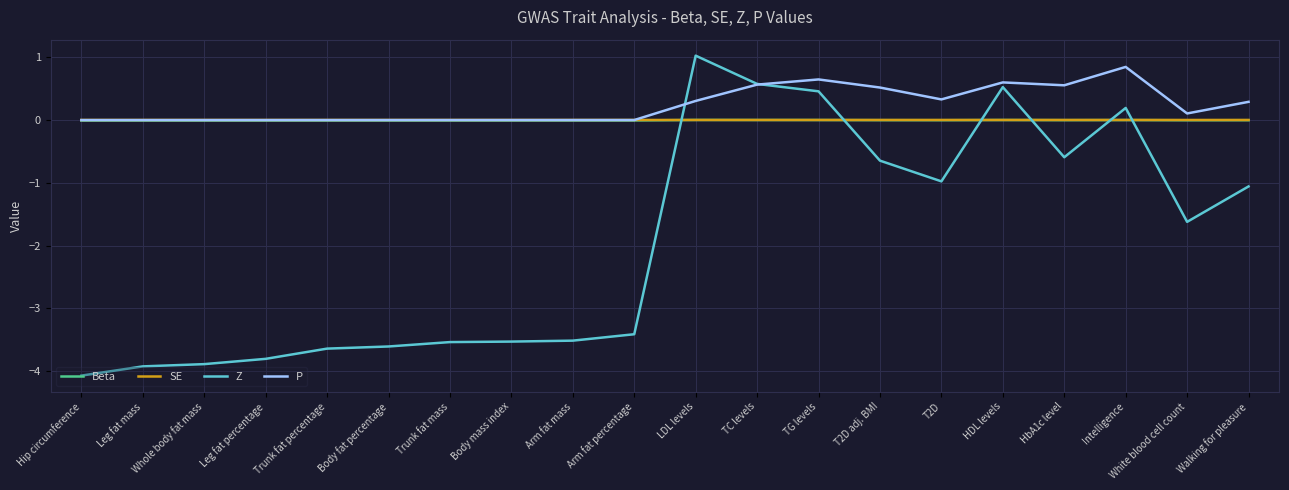

Is the value of SE at Intelligence greater than the value of P at T2D adj. BMI?

No